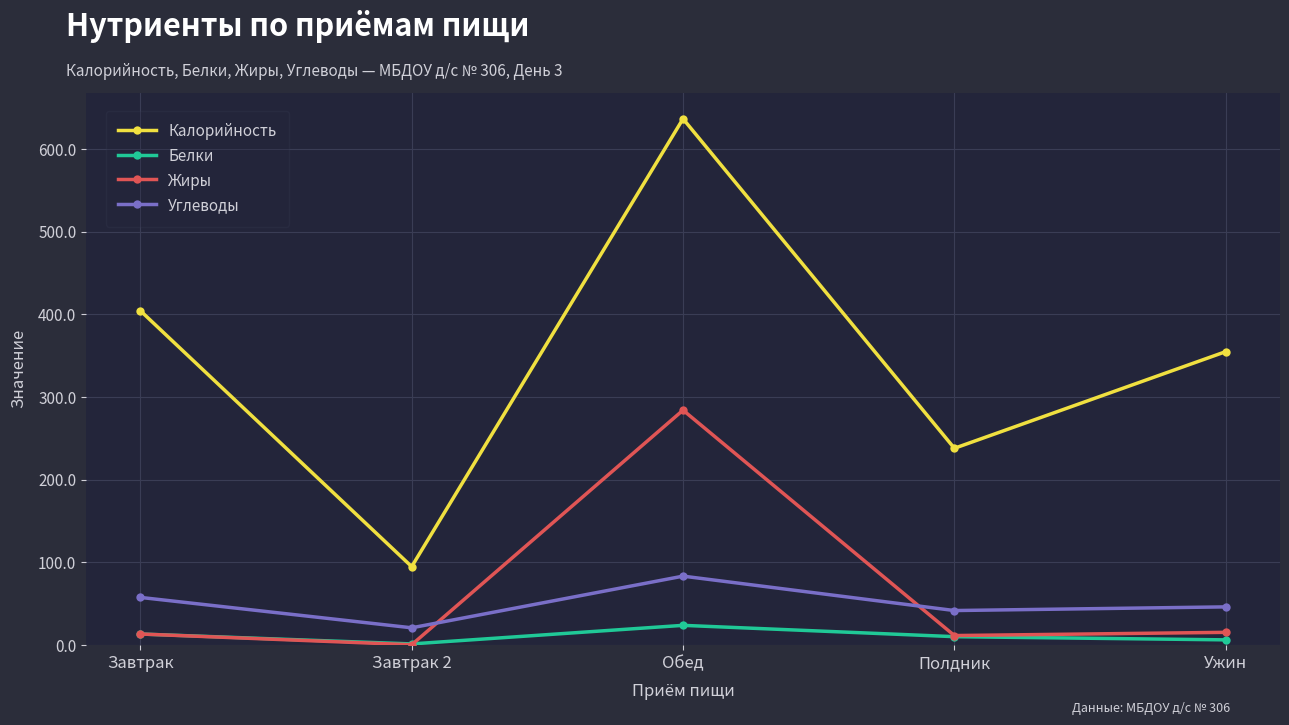

What is the minimum value shown in the chart?

0.5